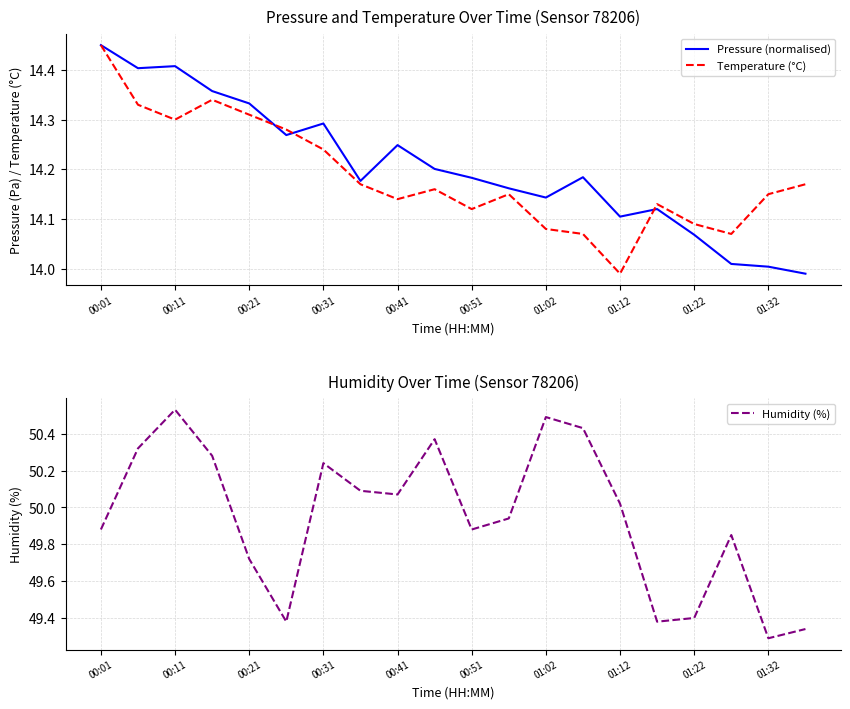

What position from the right is 11?

9